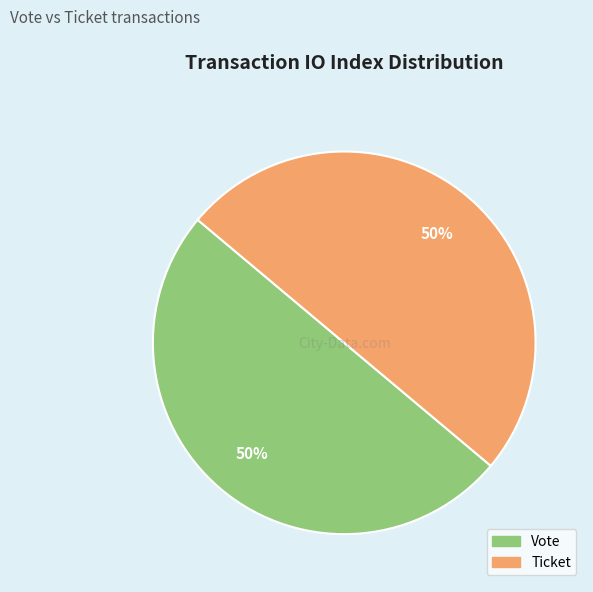

How many slices are in this pie chart?

2